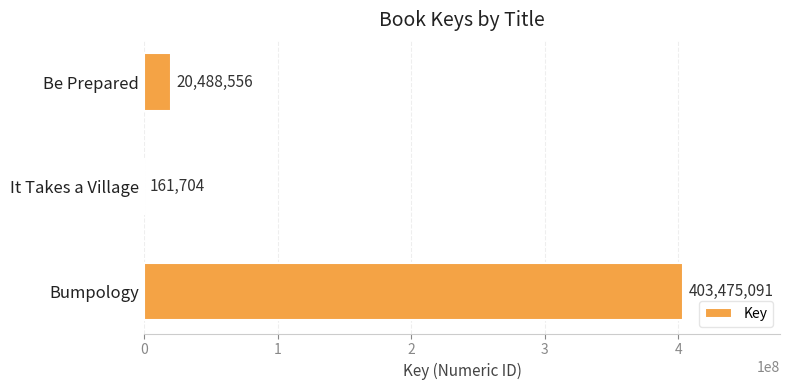

What is the greatest value displayed?

403475091